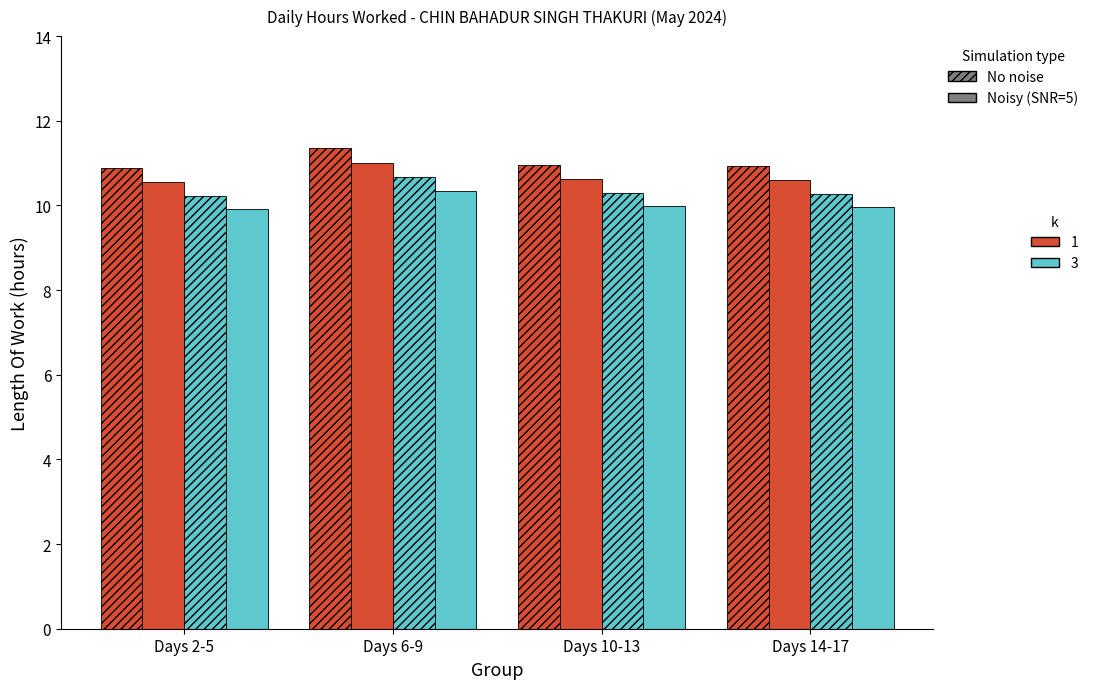

How many bars are there in total?

16